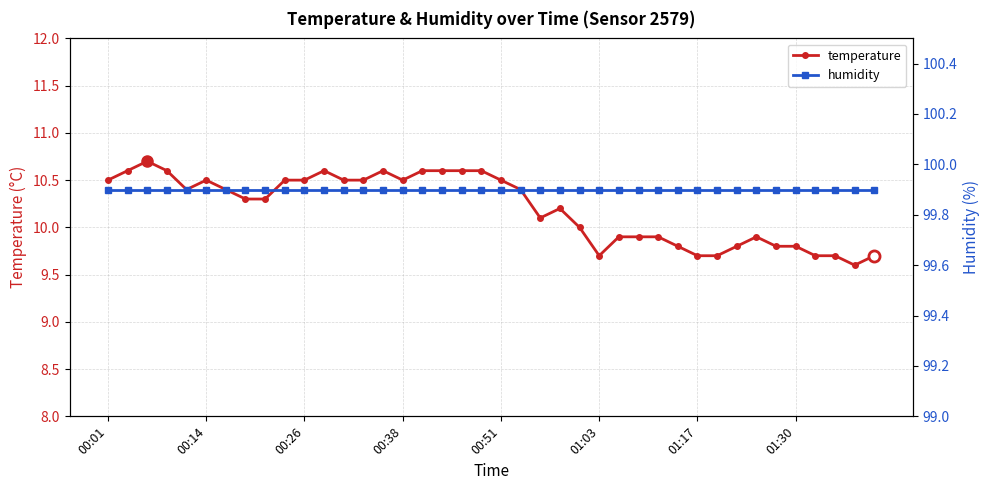

What is the highest value of the temperature series?

10.7